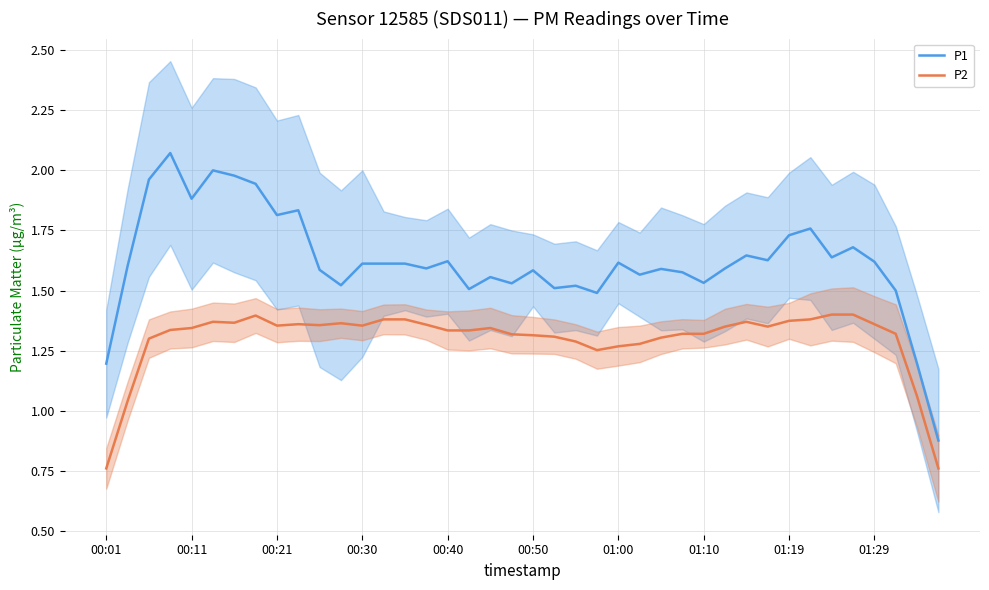

What position from the right is 14?

26